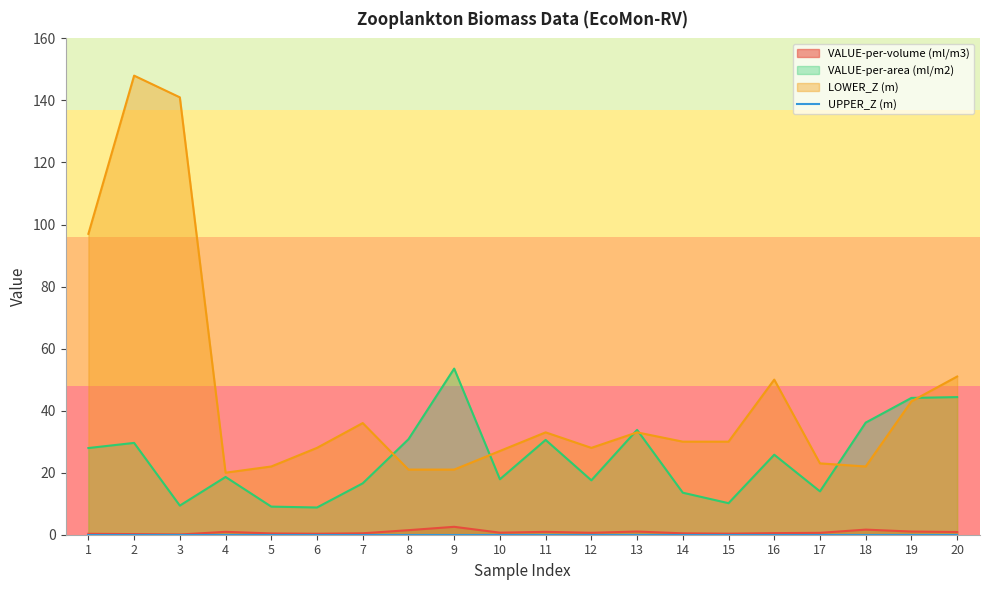

True or false: VALUE-per-volume (ml/m3) and VALUE-per-area (ml/m2) intersect in this chart.

False